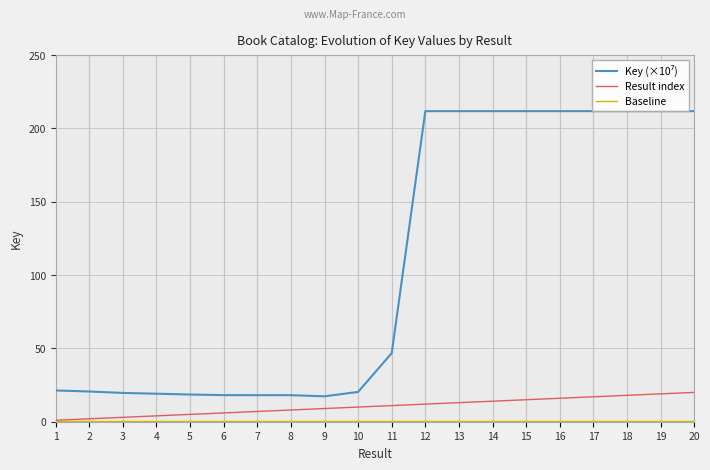

True or false: Result index and Baseline intersect in this chart.

False